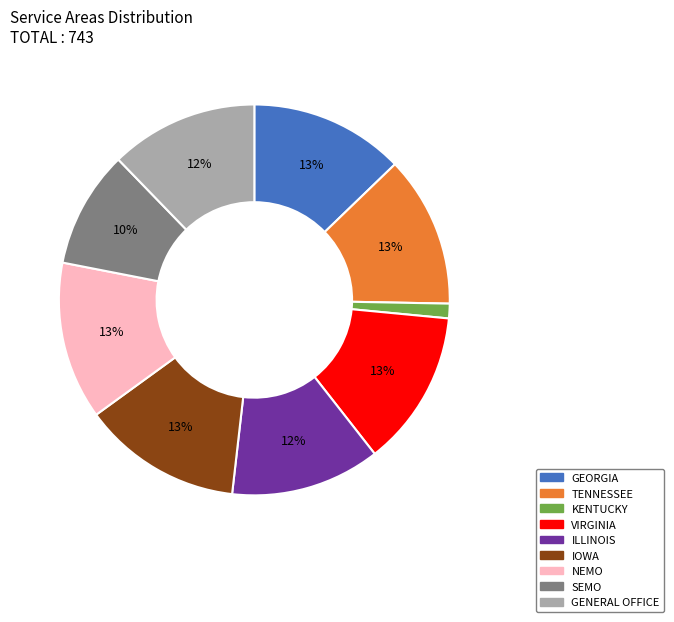

True or false: SEMO accounts for 1% of the total.

False